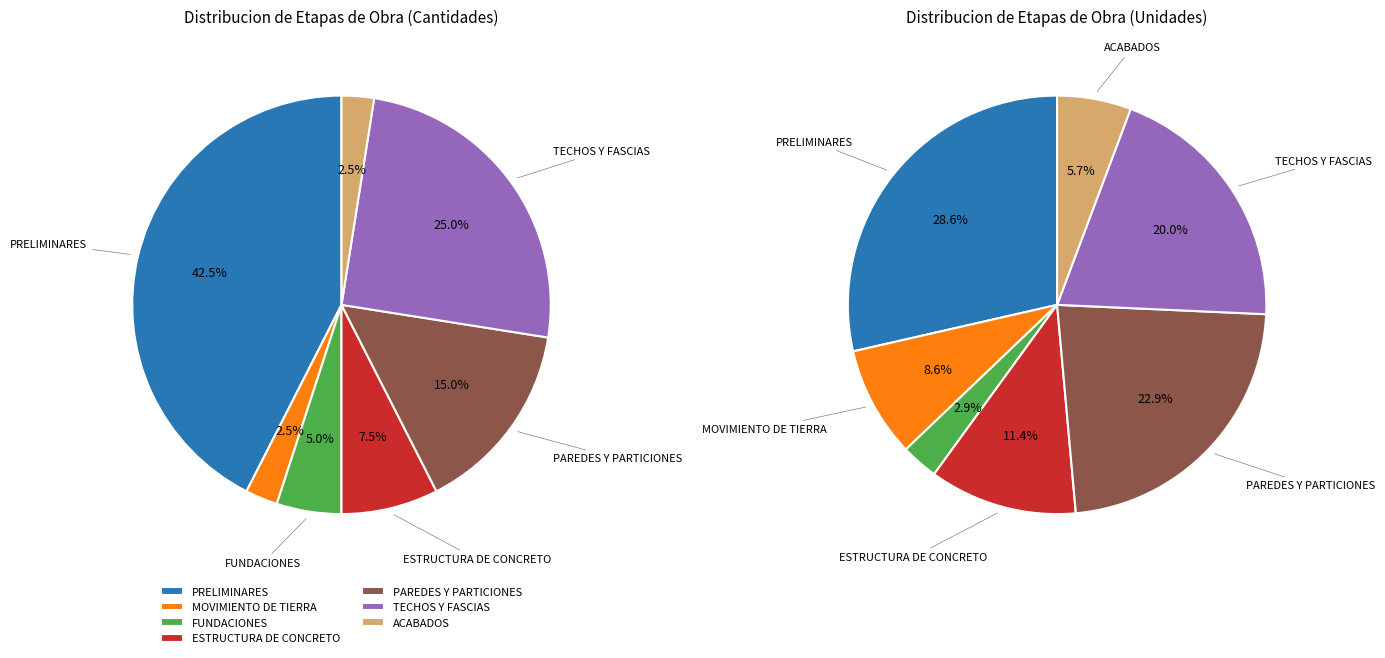

Is there a majority slice in this chart?

No